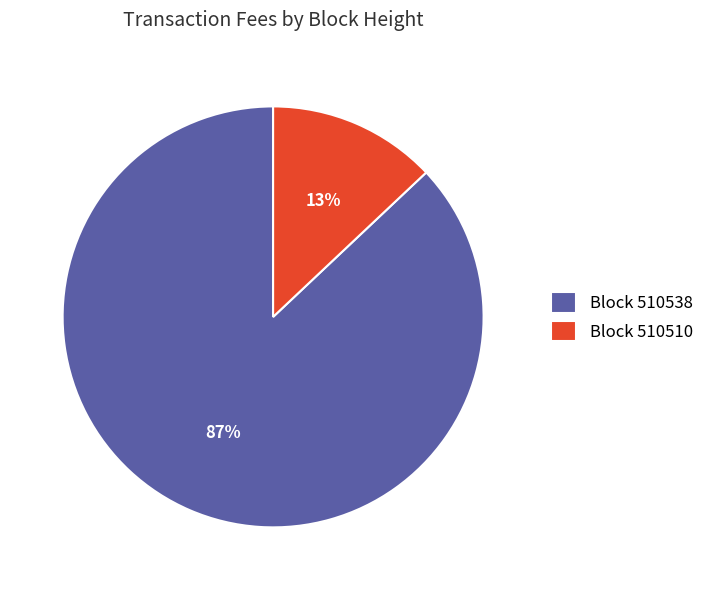

How many segments does this pie chart have?

2